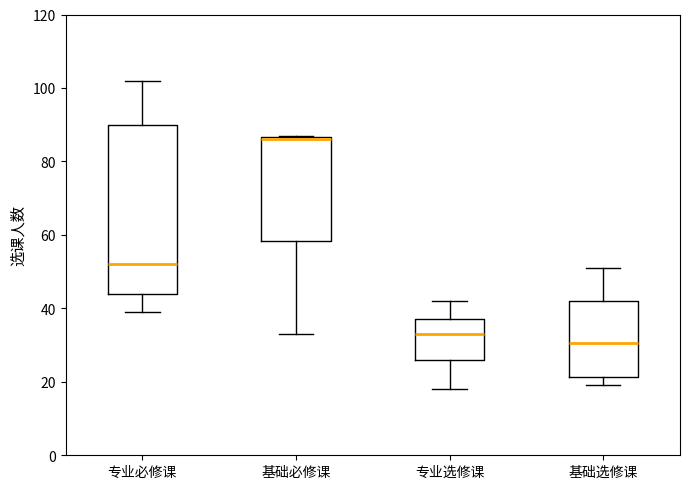

Which box's median line is the highest?

基础必修课